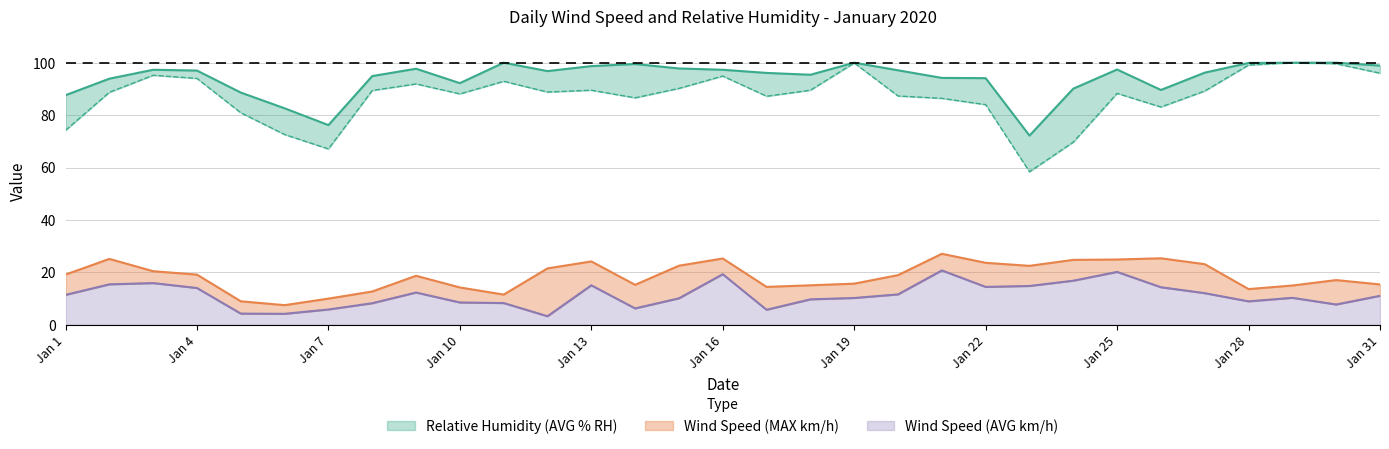

List the labels in order of Relative Humidity (MIN % RH) value, smallest first.

Jan 23, Jan 7, Jan 24, Jan 6, Jan 1, Jan 5, Jan 26, Jan 22, Jan 21, Jan 14, Jan 17, Jan 20, Jan 10, Jan 25, Jan 2, Jan 12, Jan 27, Jan 8, Jan 13, Jan 18, Jan 15, Jan 9, Jan 11, Jan 4, Jan 16, Jan 3, Jan 31, Jan 28, Jan 30, Jan 19, Jan 29